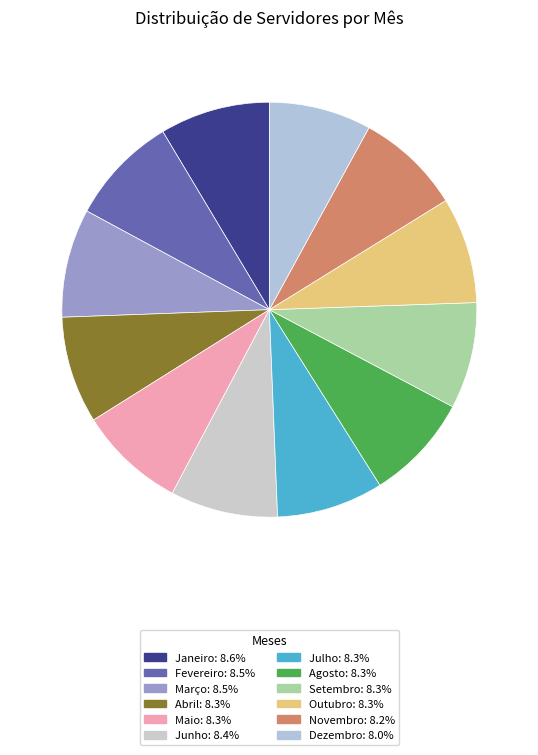

Which category has the smallest portion of the pie?

Dezembro